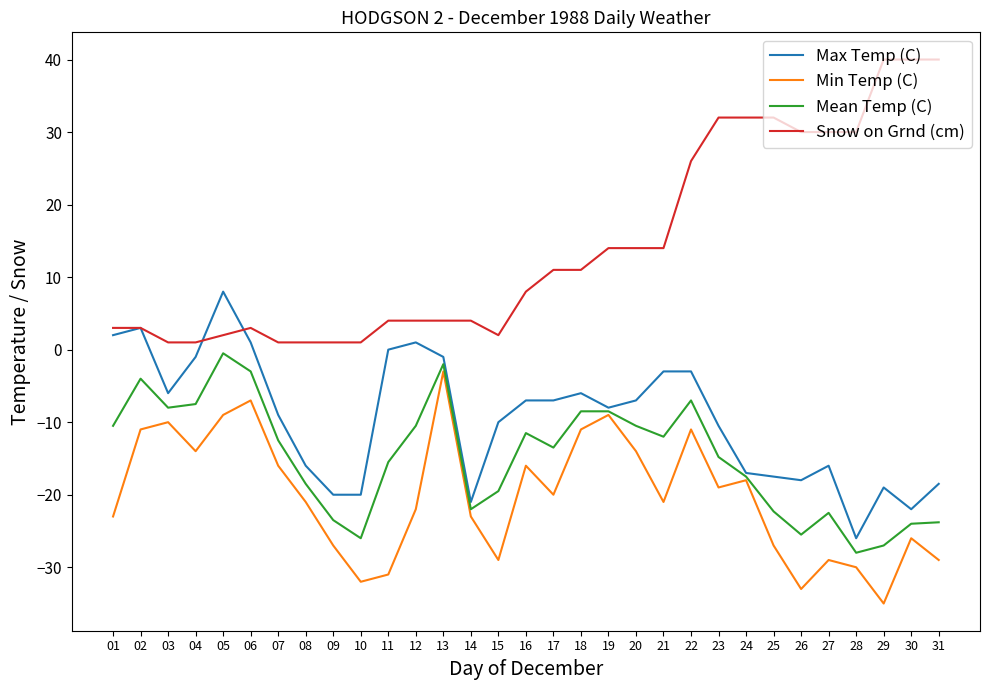

What is the average value of the Snow on Grnd (cm) series?

14.2